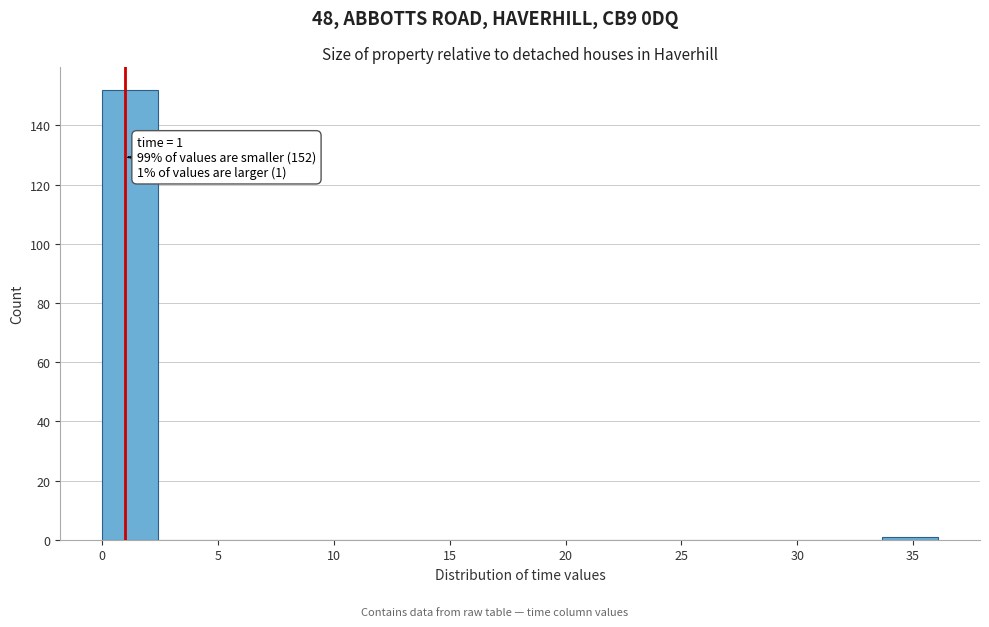

Which range on the x-axis has the tallest bar?

0.0 to 2.5